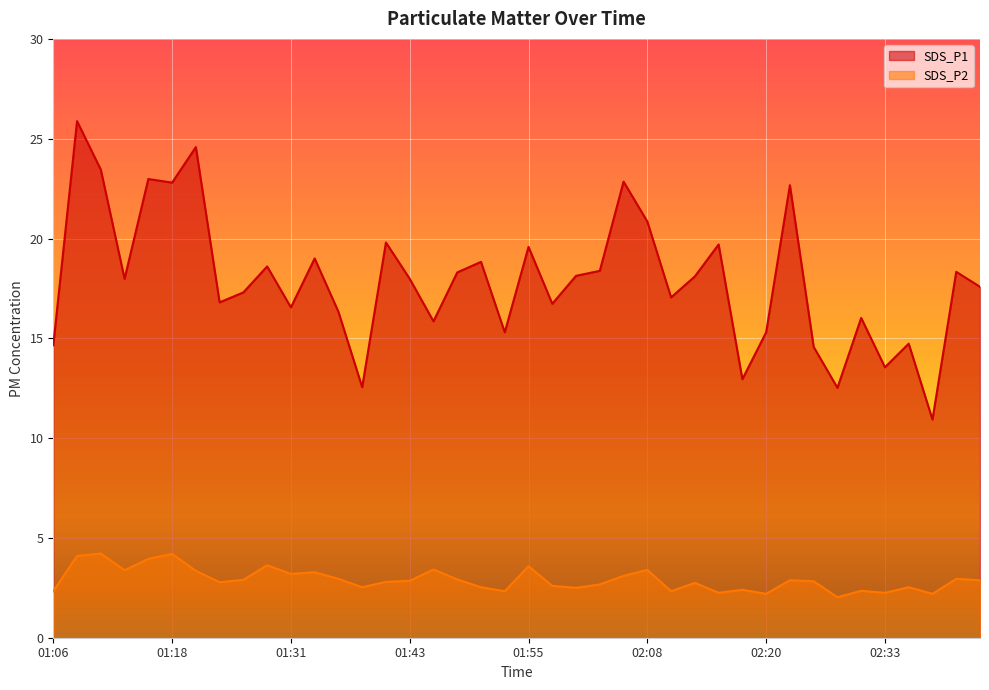

Which series changed the most between 01:28 and 02:03?

SDS_P2